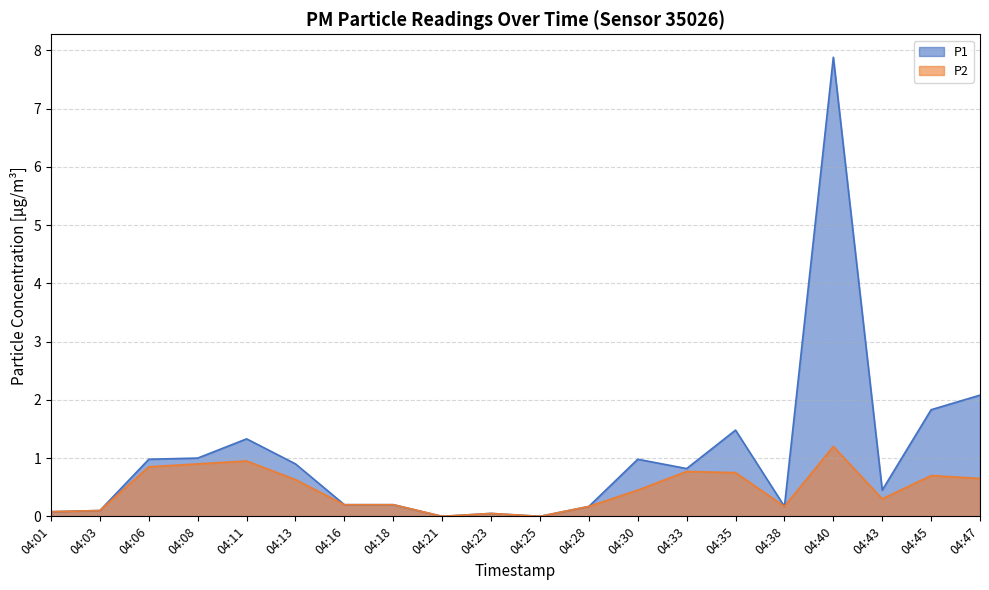

Reading right to left, what are all the values shown in this chart?

P1: 04:47=2.1	04:45=1.8	04:43=0.5	04:40=7.9	04:38=0.2	04:35=1.5	04:33=0.8	04:30=1.0	04:28=0.2	04:25=0.0	04:23=0.1	04:21=0.0	04:18=0.2	04:16=0.2	04:13=0.9	04:11=1.3	04:08=1.0	04:06=1.0	04:03=0.1	04:01=0.1
P2: 04:47=0.7	04:45=0.7	04:43=0.3	04:40=1.2	04:38=0.2	04:35=0.8	04:33=0.8	04:30=0.5	04:28=0.2	04:25=0.0	04:23=0.1	04:21=0.0	04:18=0.2	04:16=0.2	04:13=0.6	04:11=0.9	04:08=0.9	04:06=0.8	04:03=0.1	04:01=0.1